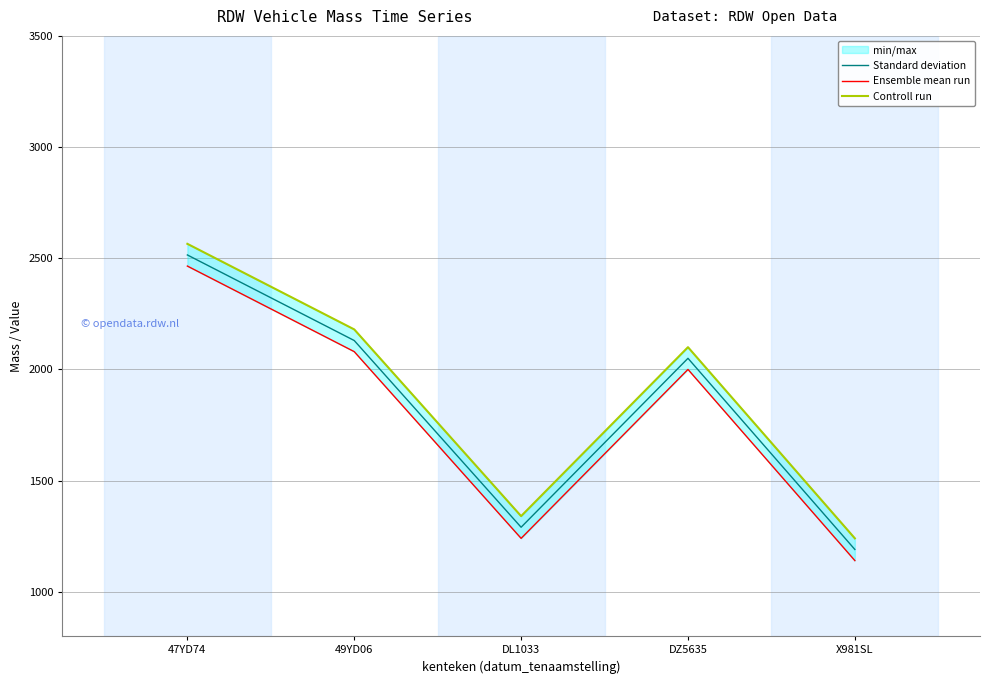

Which series changed the most between DL1033 and X981SL?

Standard deviation